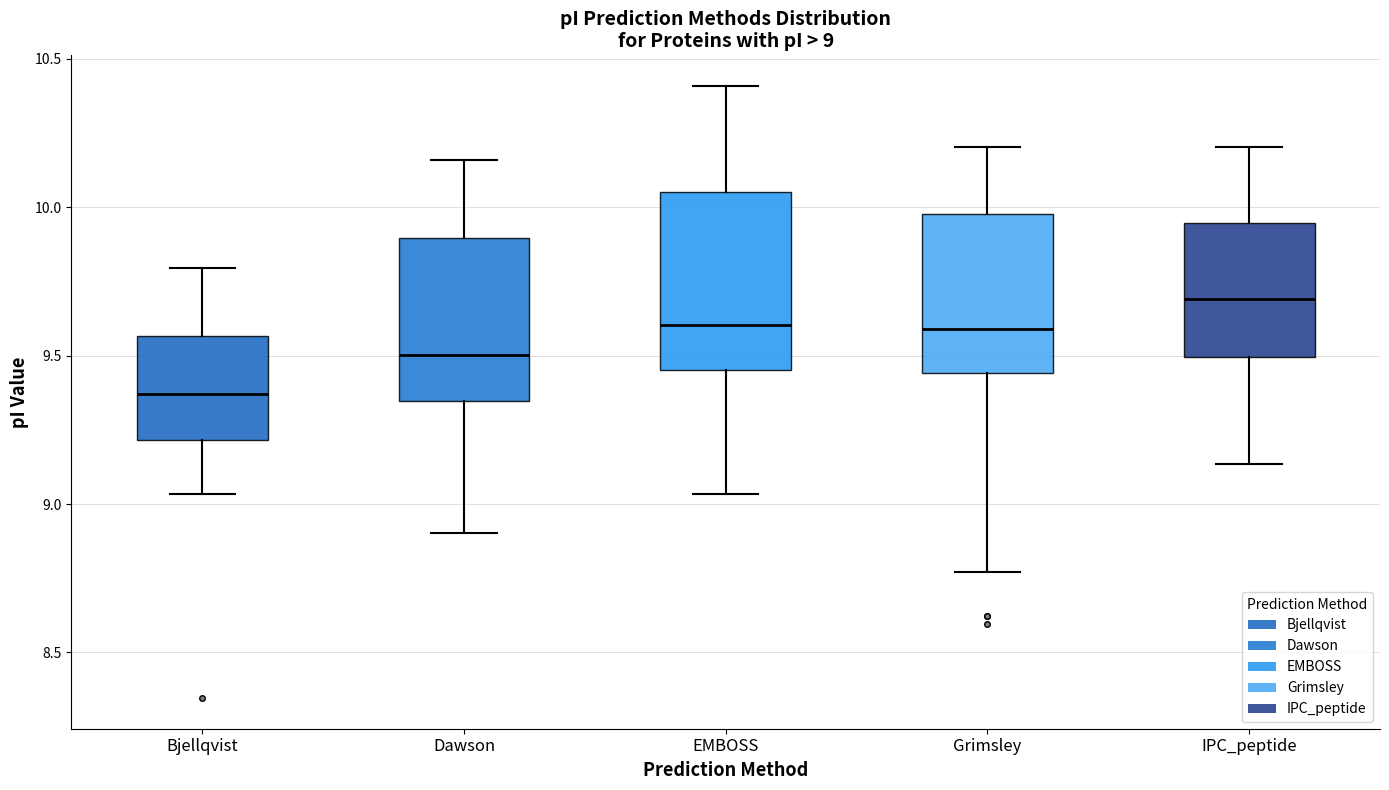

Which box has the lowest median line?

Bjellqvist